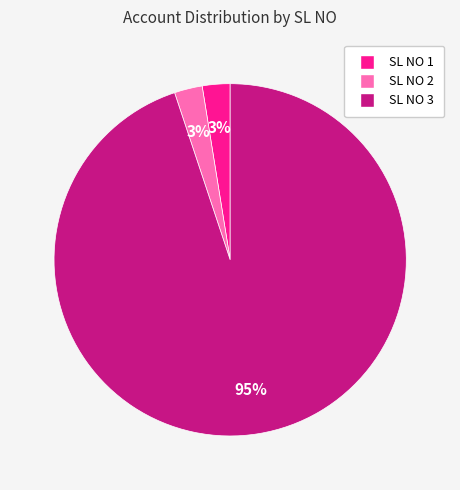

Count the number of slices in the pie.

3